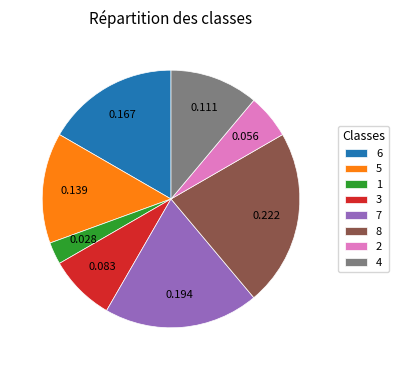

How many segments does this pie chart have?

8